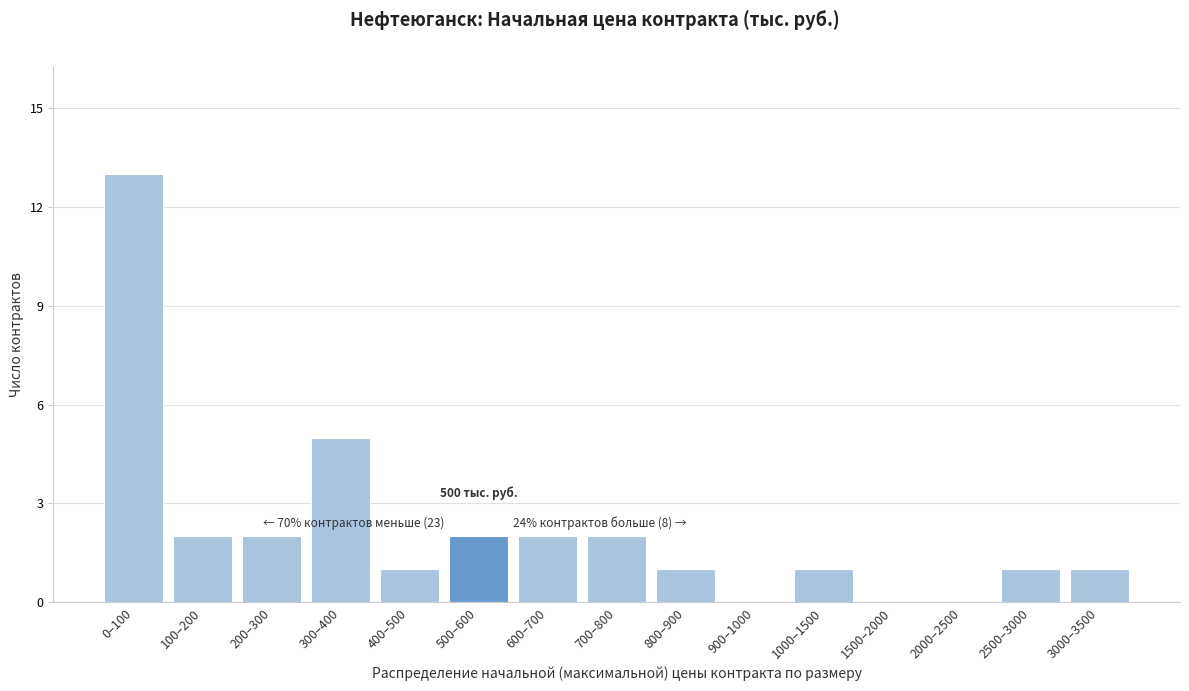

Reading left to right, transcribe all the data shown in this chart.

0–100=13	100–200=2	200–300=2	300–400=5	400–500=1	500–600=2	600–700=2	700–800=2	800–900=1	900–1000=0	1000–1500=1	1500–2000=0	2000–2500=0	2500–3000=1	3000–3500=1